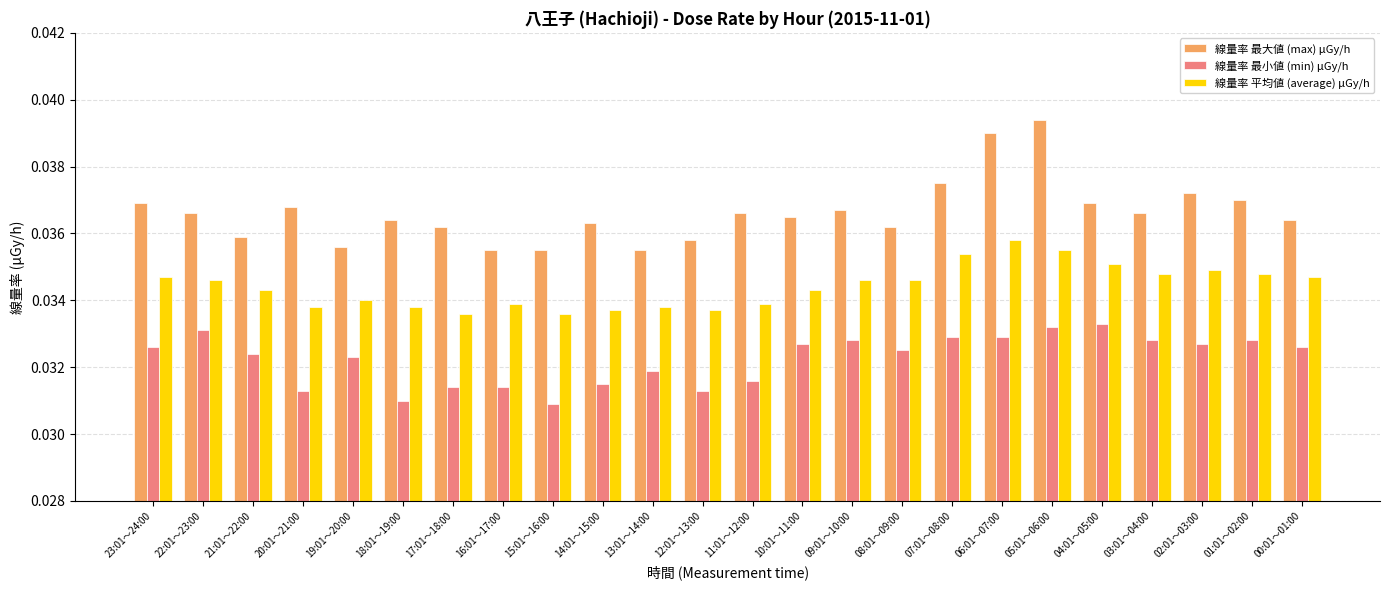

True or false: 線量率 最小値 (min) μGy/h has a value of 0.1 at 13:01～14:00.

False